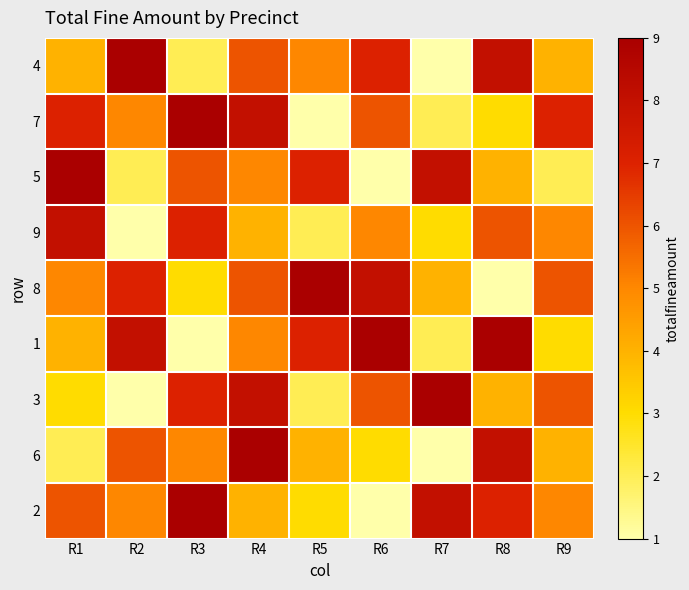

What is the difference between the highest and lowest values at R4?

5